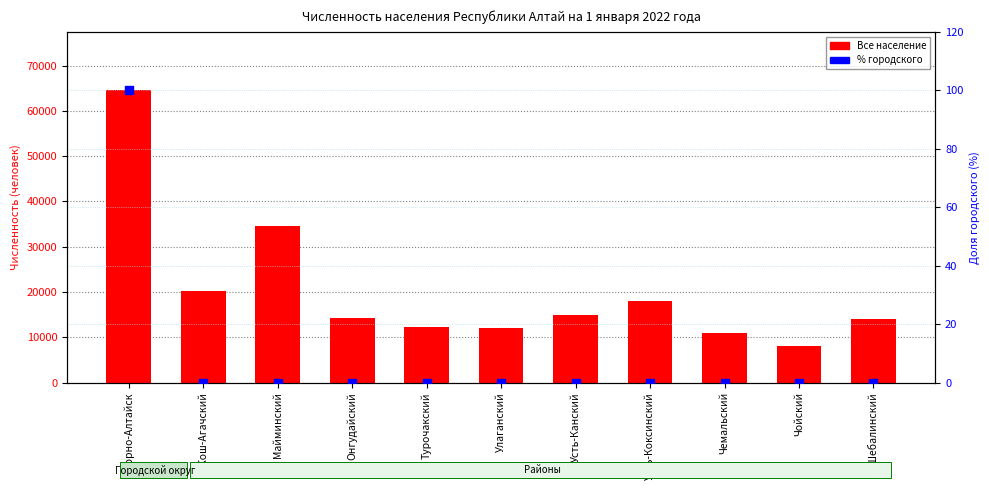

At how many categories does at least one series exceed 45055?

1